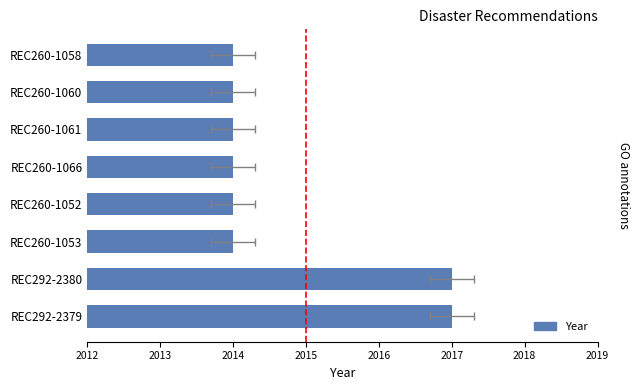

What is the greatest value displayed?

2017